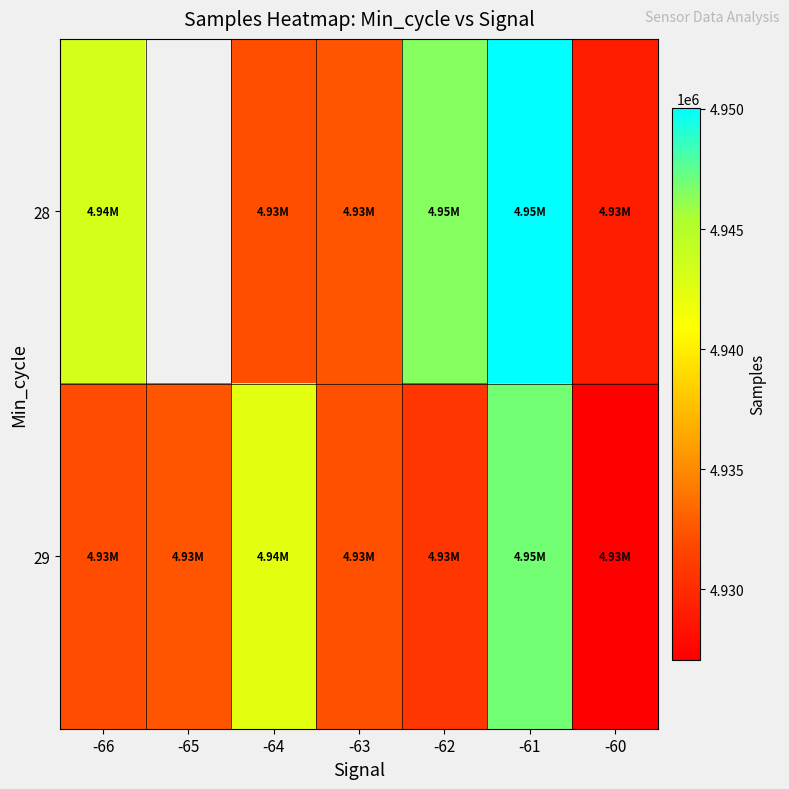

List the labels in order of 29 value, largest first.

-61, -64, -65, -63, -66, -62, -60